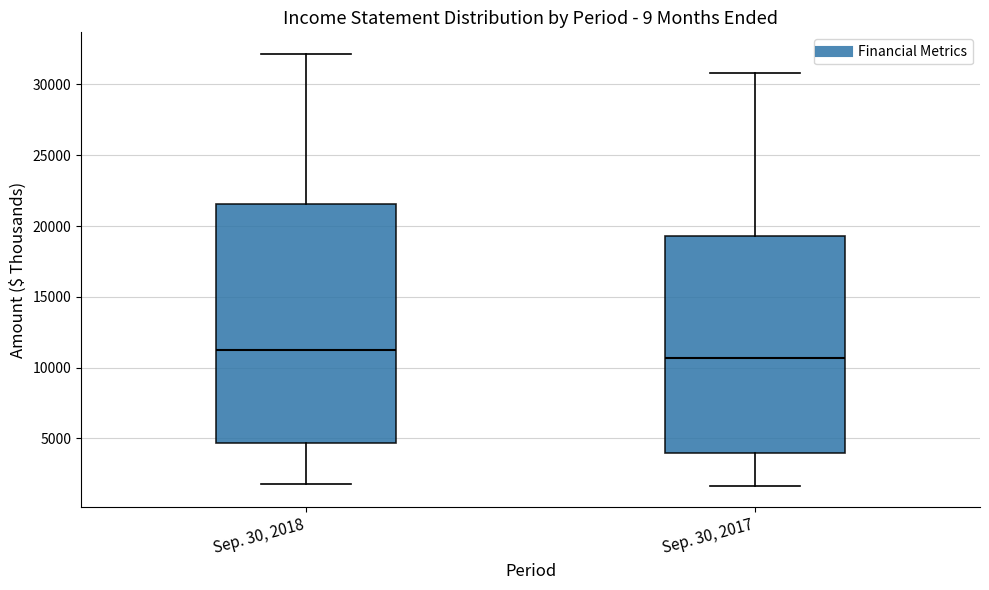

Which box has the lowest median line?

Sep. 30, 2017